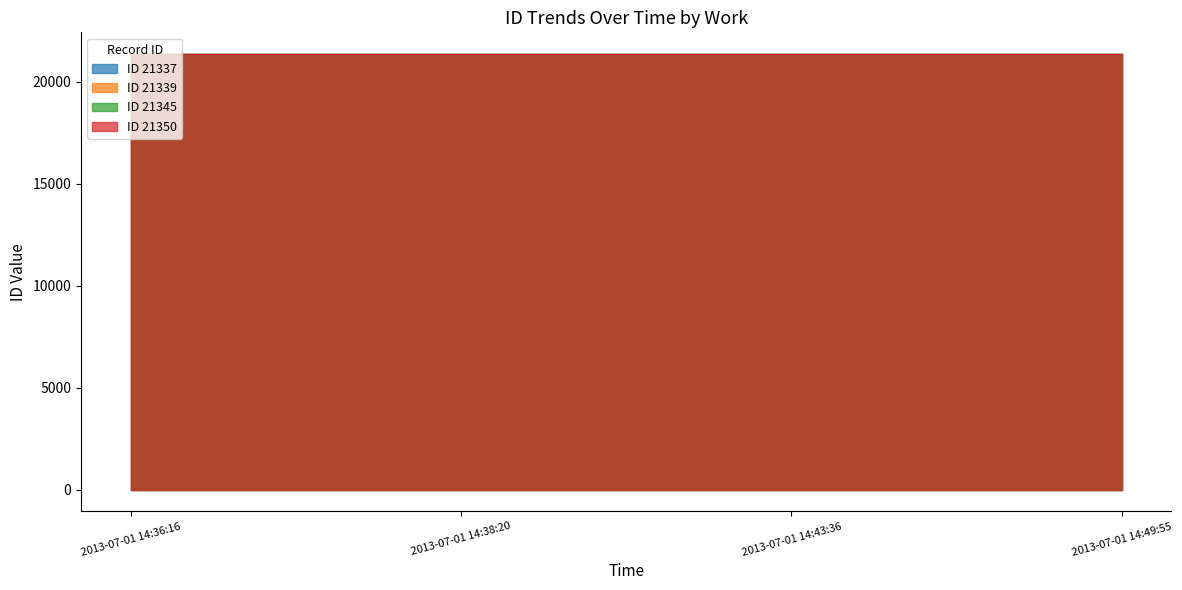

The id_21337 series shows 32841 at 2013-07-01 14:36:16. True or false?

False